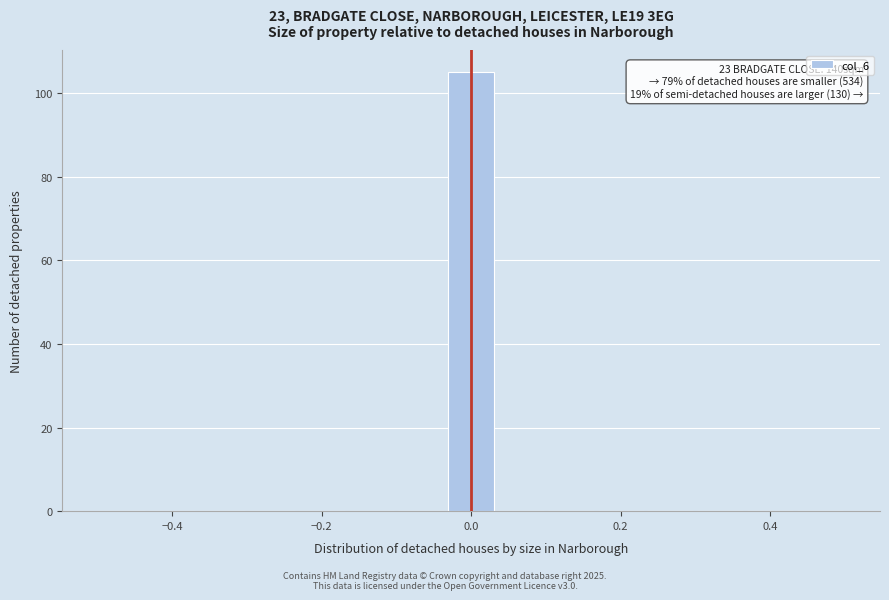

Around what value on the x-axis is the tallest bar? Give the approximate position of its centre, as read against the axis.

0.00